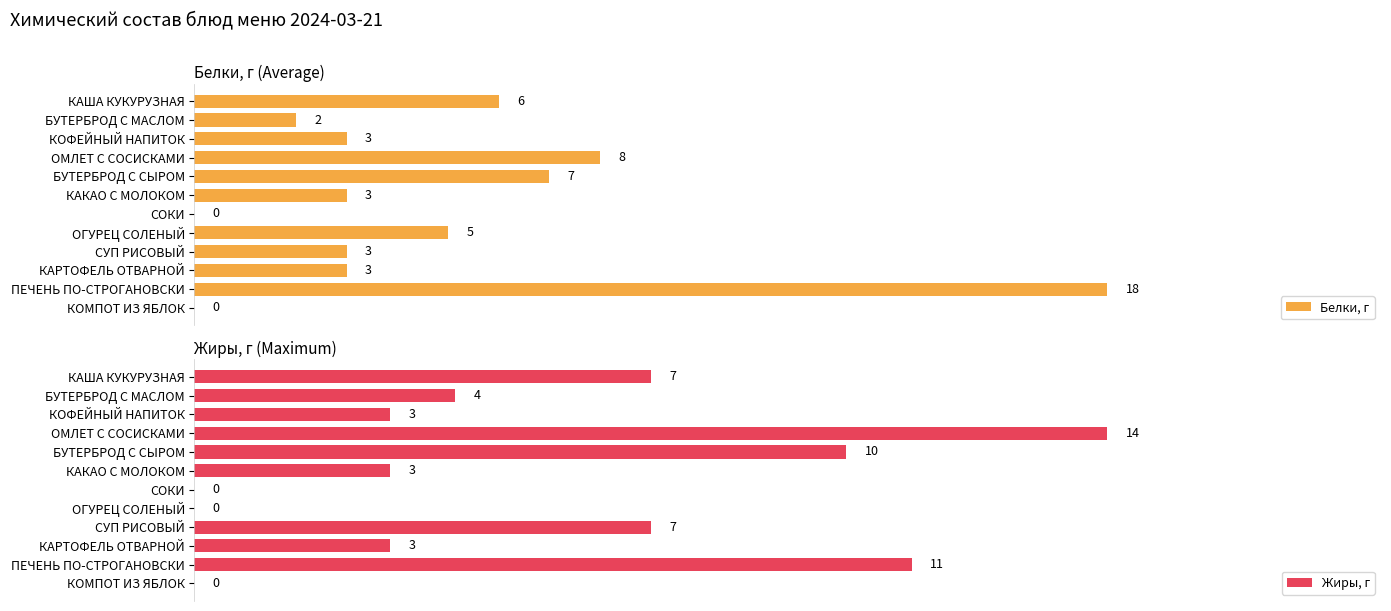

Which series has the largest total across all categories?

Жиры, г